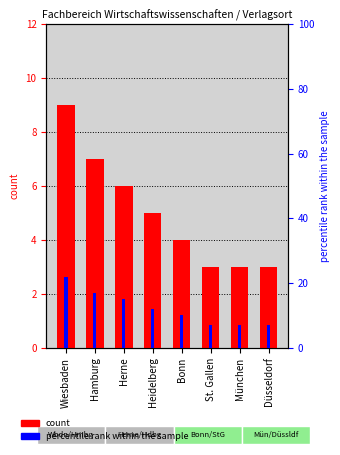

What is the greatest value displayed?

22